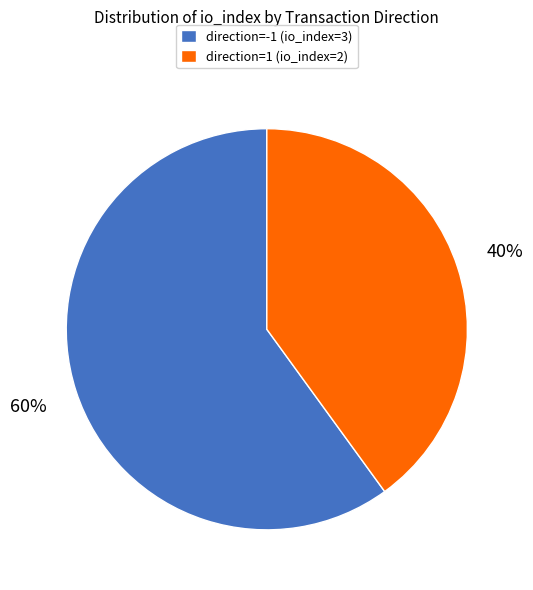

What is the largest slice in the pie chart?

direction=-1 (io_index=3)